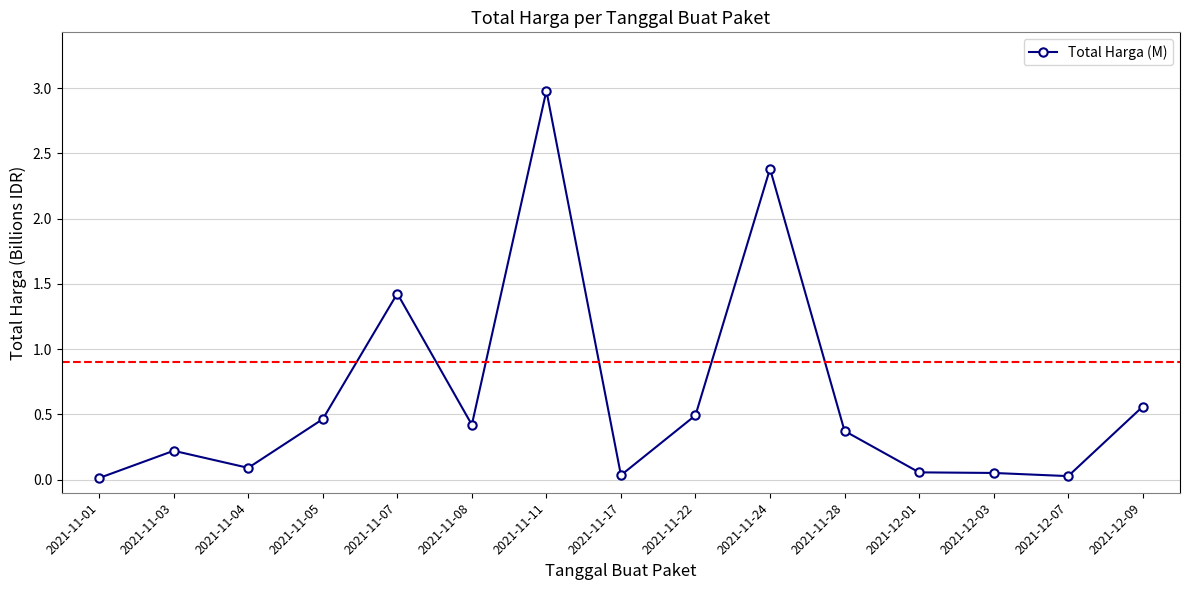

At which category does the chart reach its peak across all series?

2021-11-11